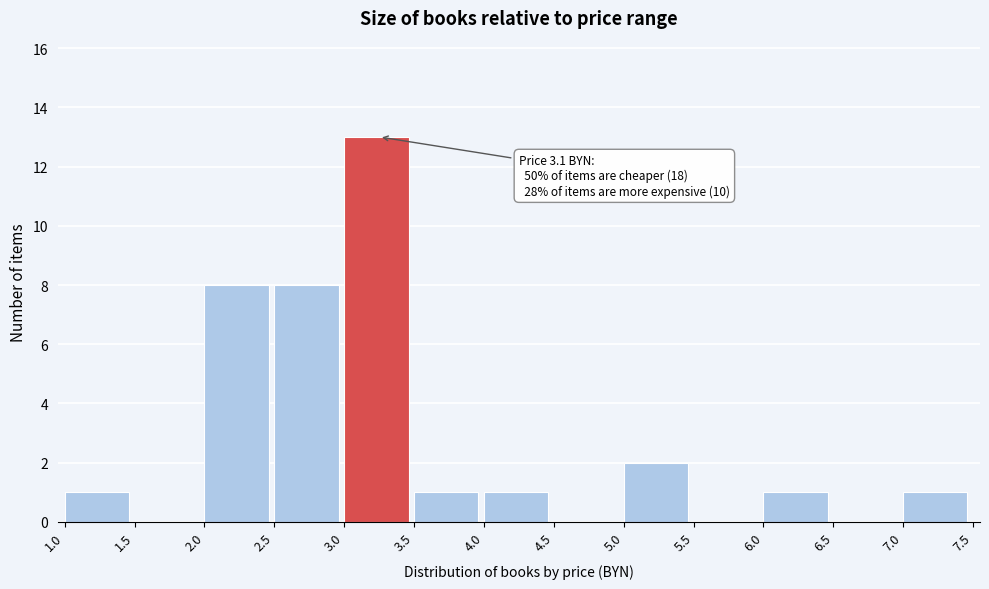

Which range on the x-axis has the tallest bar?

3.0 to 3.5